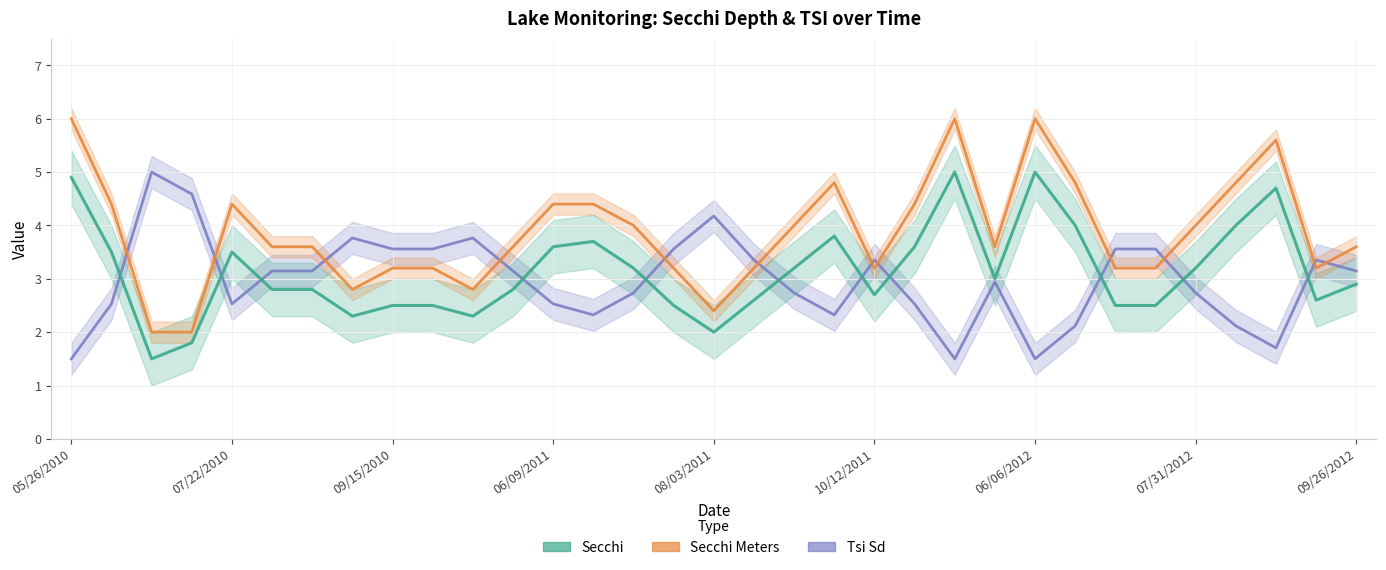

True or false: Secchi has a value of 1.7 at 6.

False